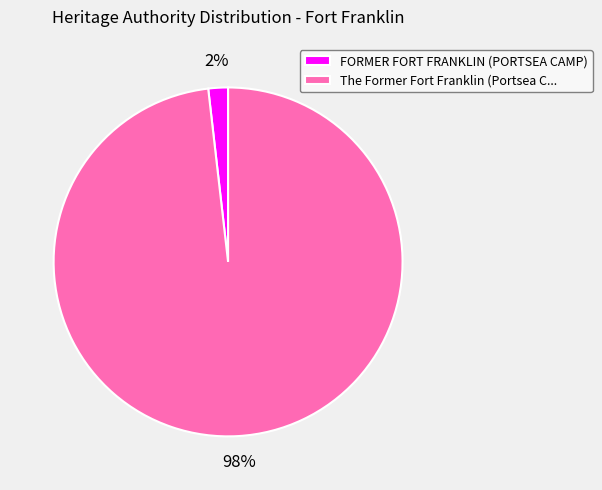

What is the largest slice in the pie chart?

The Former Fort Franklin (Portsea C...